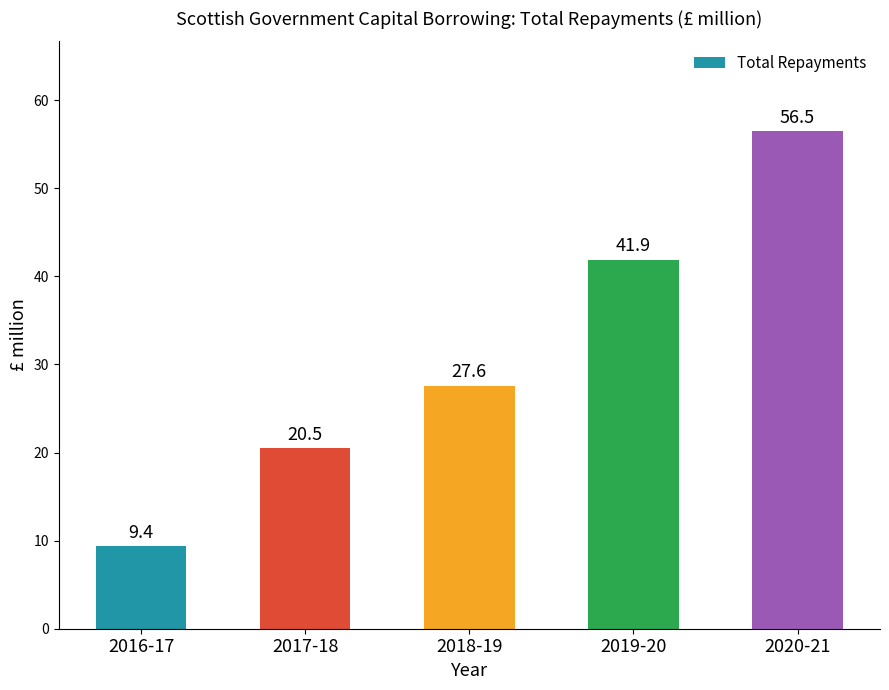

The chart shows a value of 41.9 at 2019-20. True or false?

True